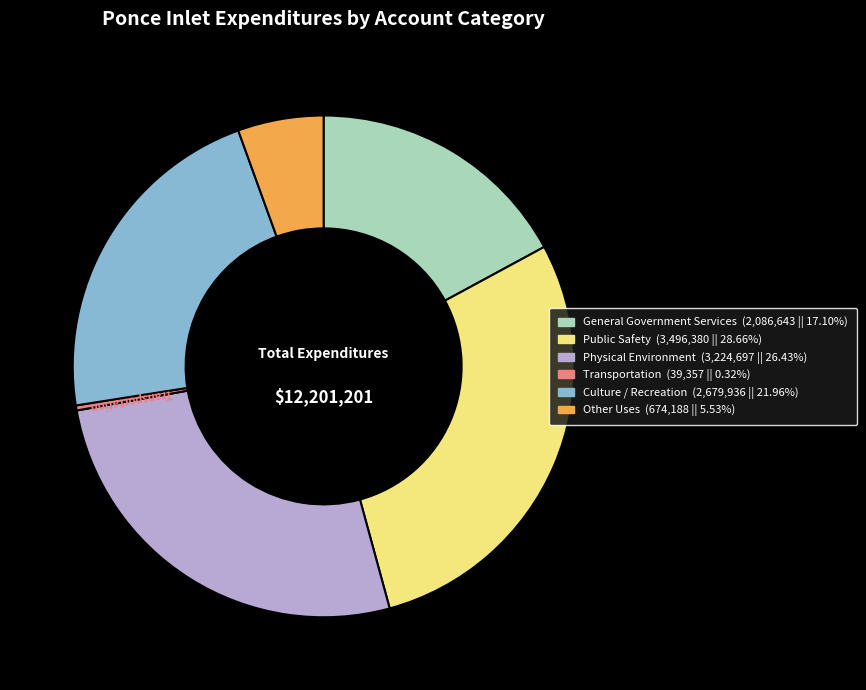

Is Other Uses the majority of the pie?

No